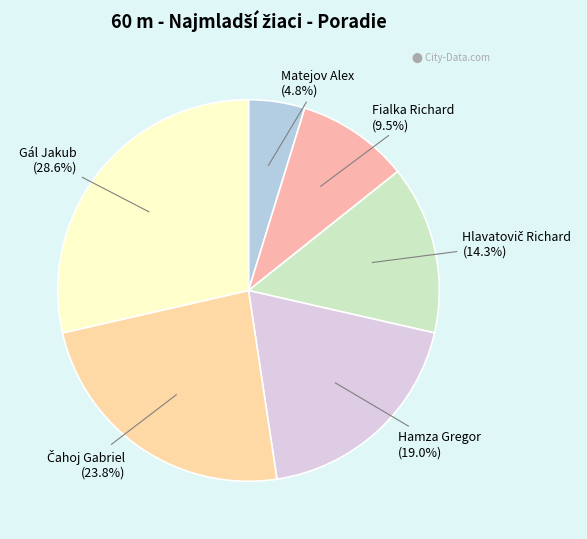

How many slices are in this pie chart?

6